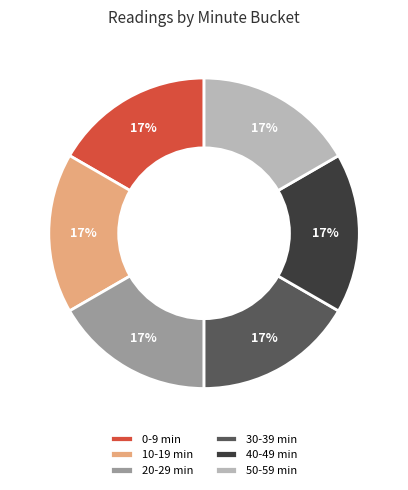

Approximately how many times larger is the value at 30-39 min compared to 20-29 min?

1.0